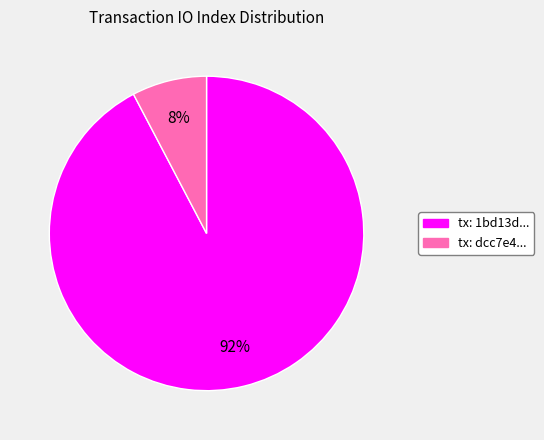

To the nearest percent, what is the average slice percentage?

50%